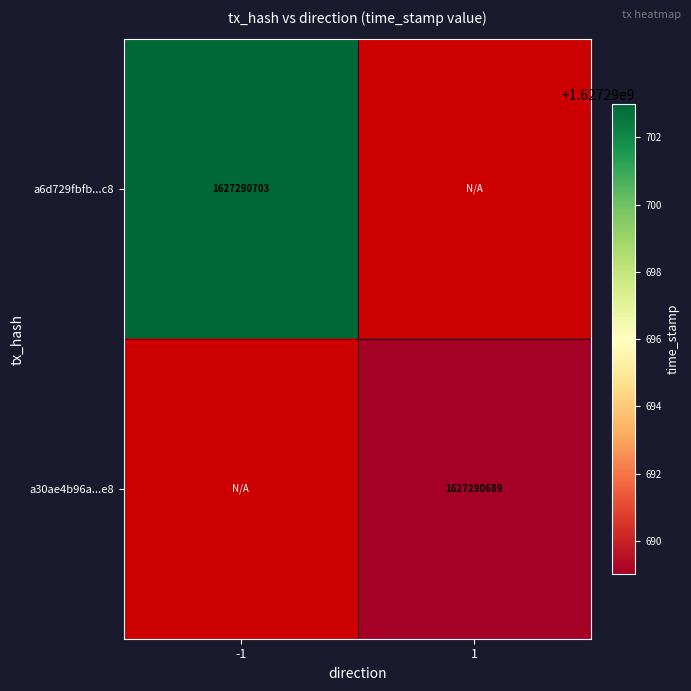

True or false: a6d729fbfb...c8 has a value of 1627290703 at -1.

True